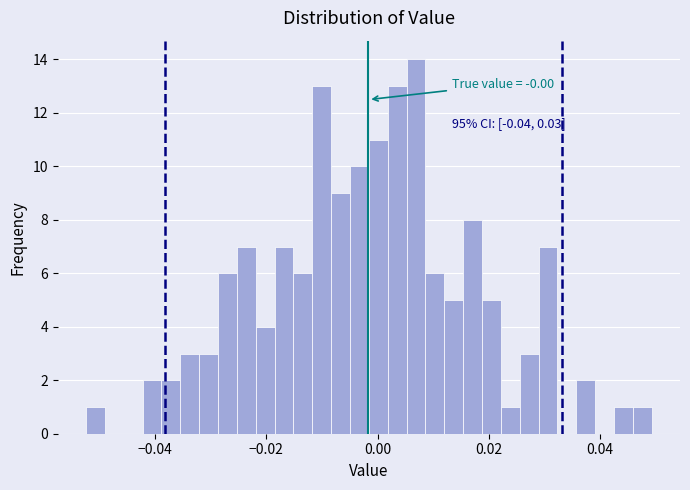

Read against the x-axis, roughly where is the centre of the tallest bar?

0.006